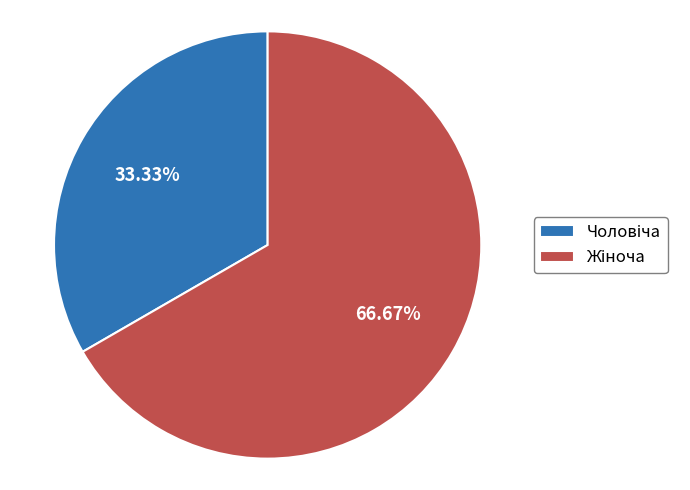

Is there any slice that represents more than half of the pie?

Yes